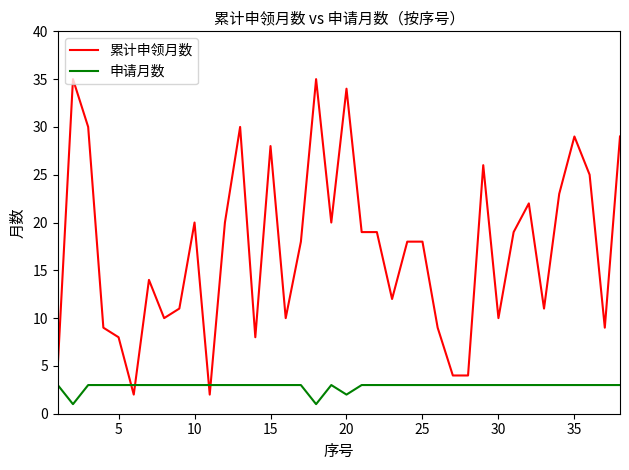

Reading left to right, extract all data points from this chart.

累计申领月数: 5	35	30	9	8	2	14	10	11	20	2	20	30	8	28	10	18	35	20	34	19	19	12	18	18	9	4	4	26	10	19	22	11	23	29	25	9	29
申请月数: 3	1	3	3	3	3	3	3	3	3	3	3	3	3	3	3	3	1	3	2	3	3	3	3	3	3	3	3	3	3	3	3	3	3	3	3	3	3